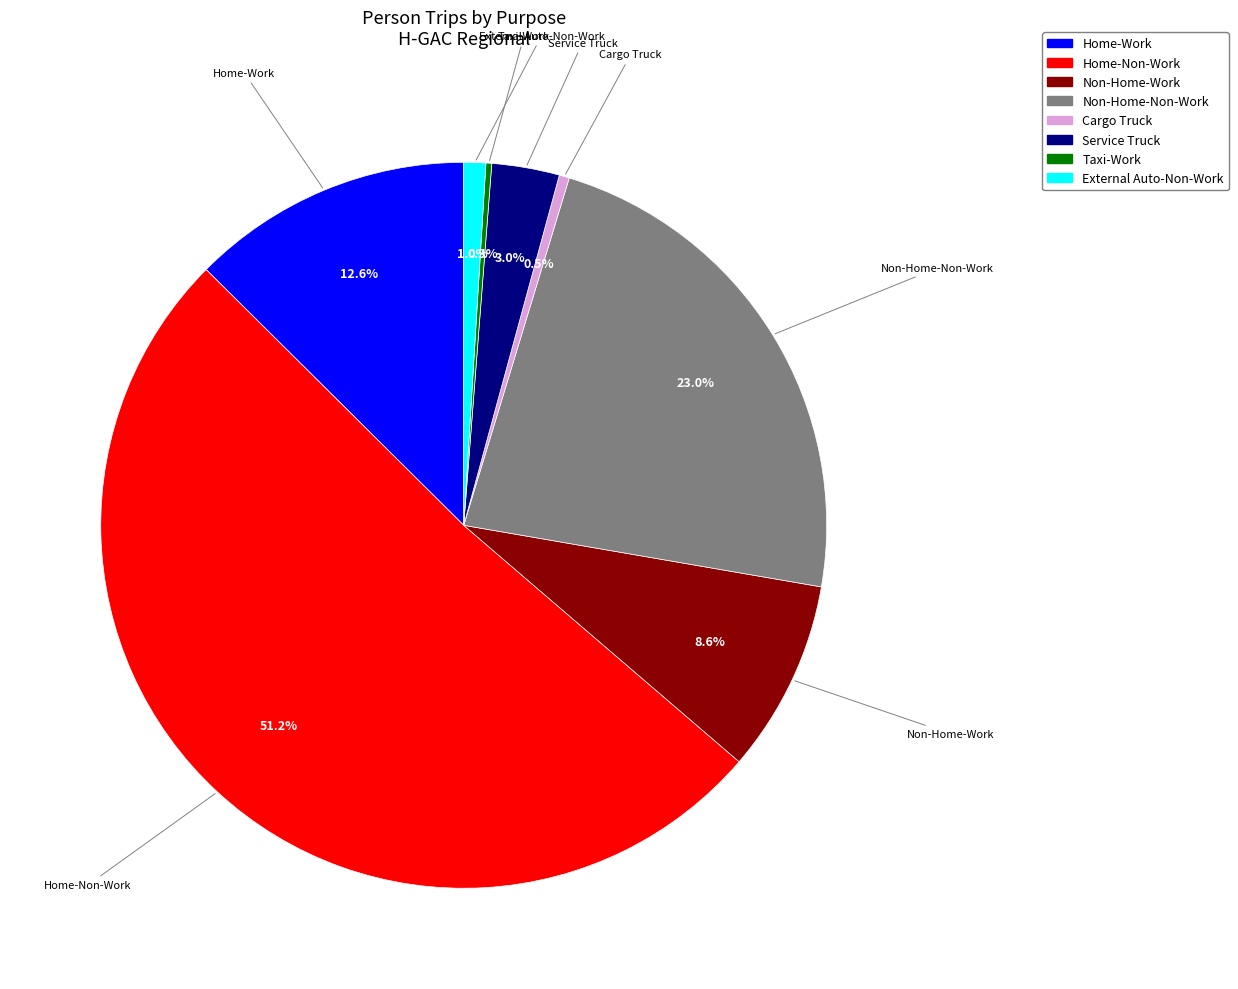

What is the largest slice in the pie chart?

Home-Non-Work